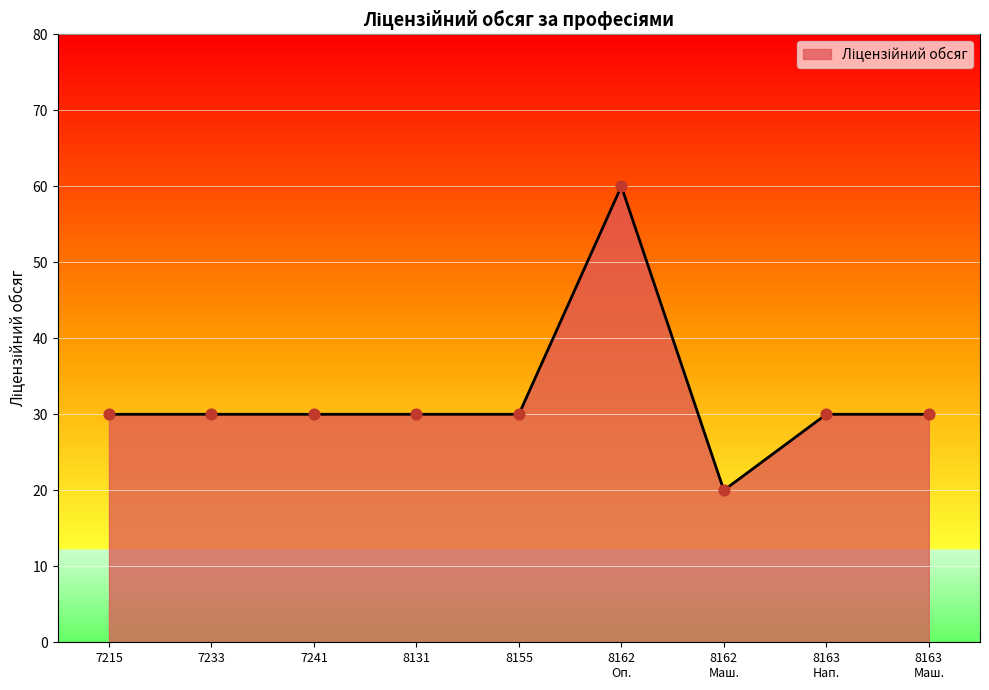

True or false: the data shows 15 at 7233.

False